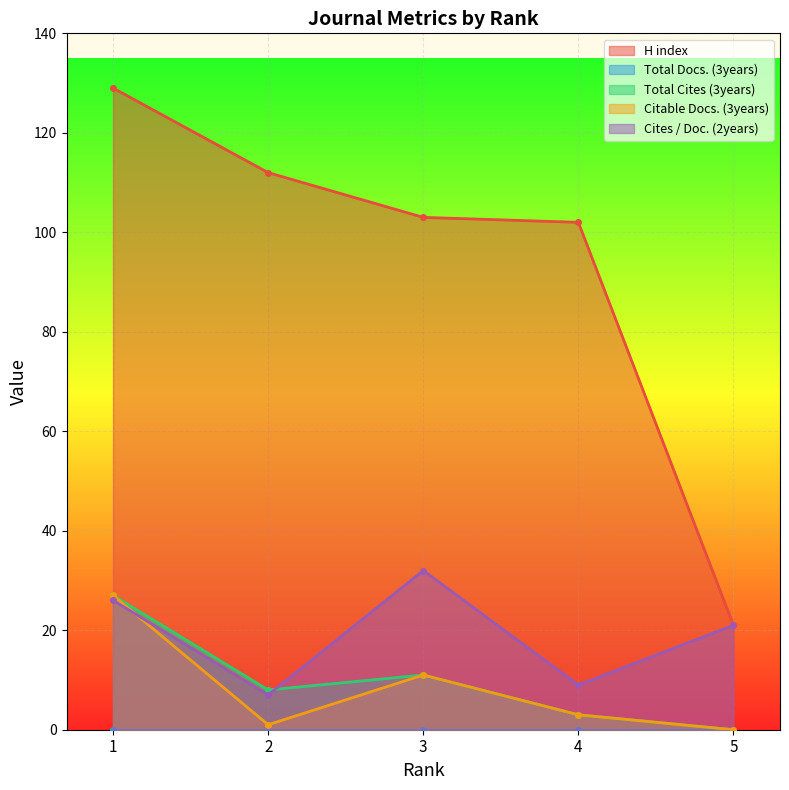

Which series has the largest range (max minus min)?

H index